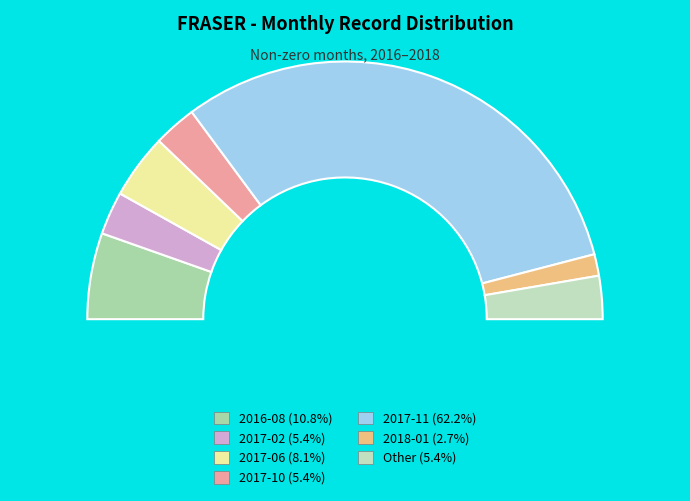

What percentage is NOT represented by 2017-02?

94.6%